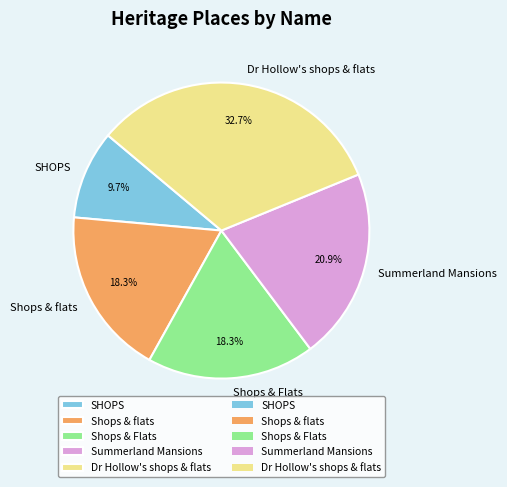

How many segments does this pie chart have?

5